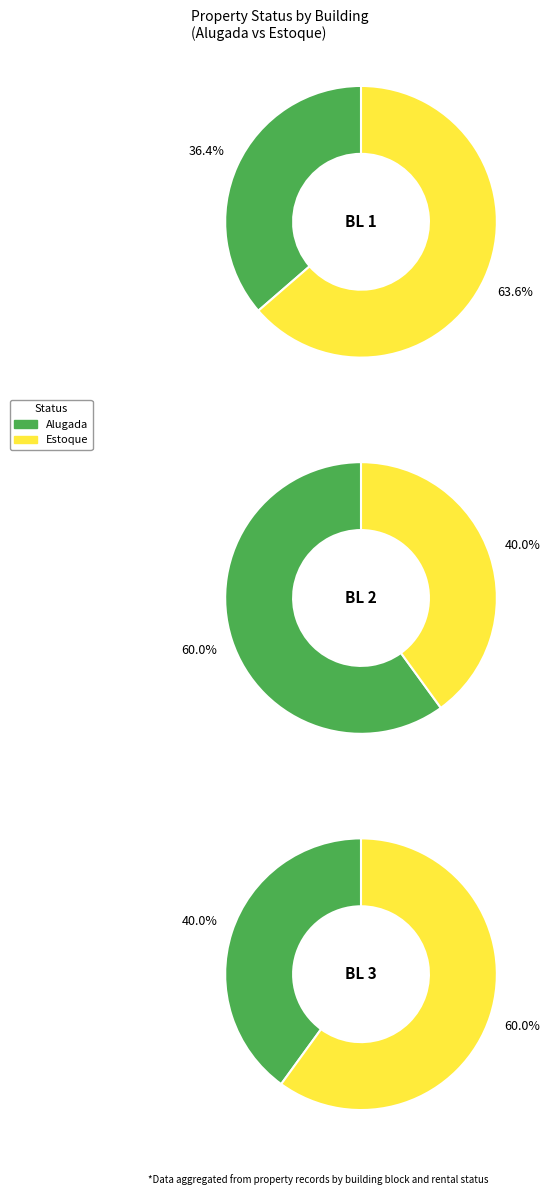

Is it true that Alugada is 59% of the pie?

False